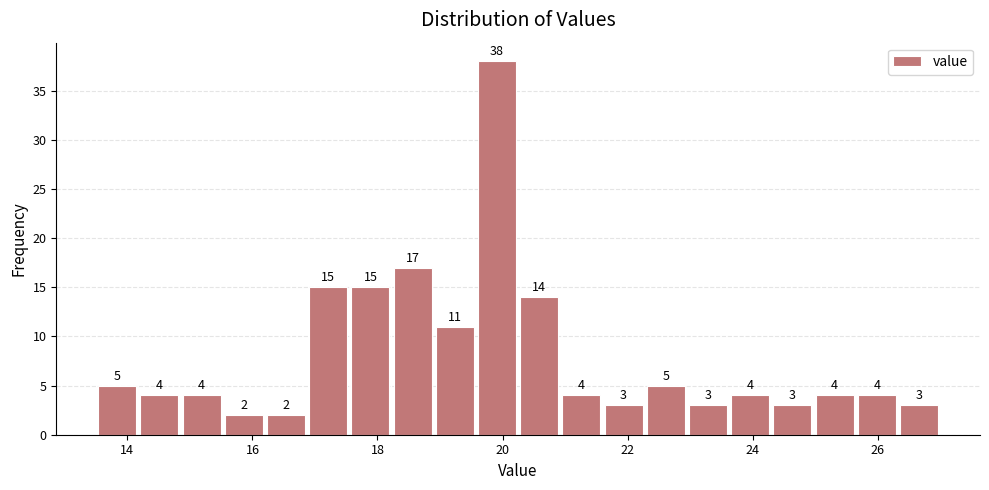

Read against the x-axis, roughly where is the centre of the tallest bar?

20.0